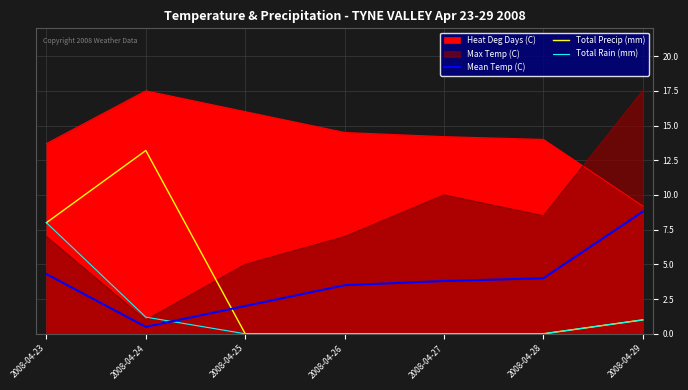

What are all the series names shown in the legend?

Mean Temp (C), Total Precip (mm), Total Rain (mm)